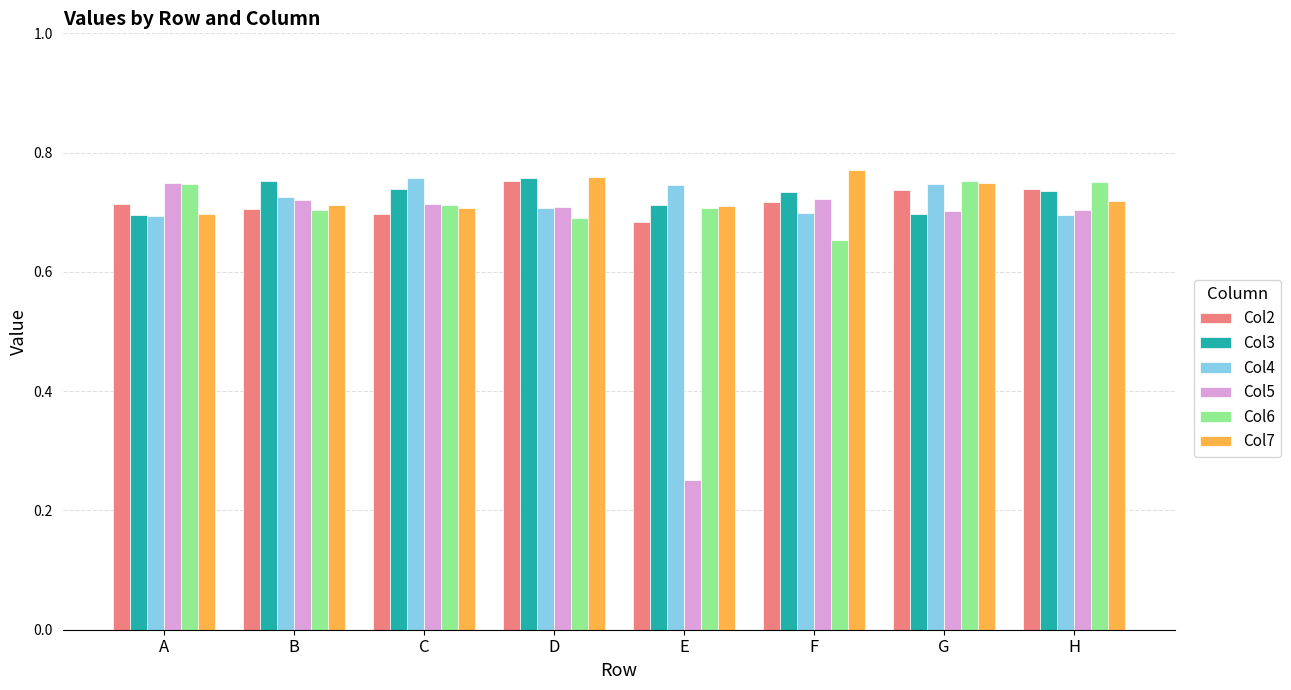

Which series has the widest spread of values?

Col5